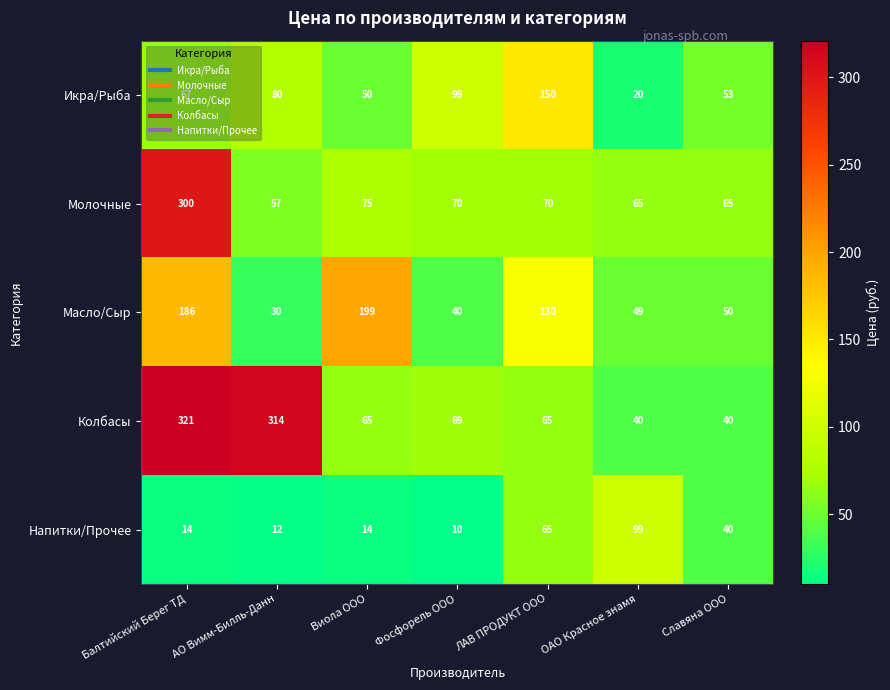

What is the spread (max minus min) of values at Фосфорель ООО?

89